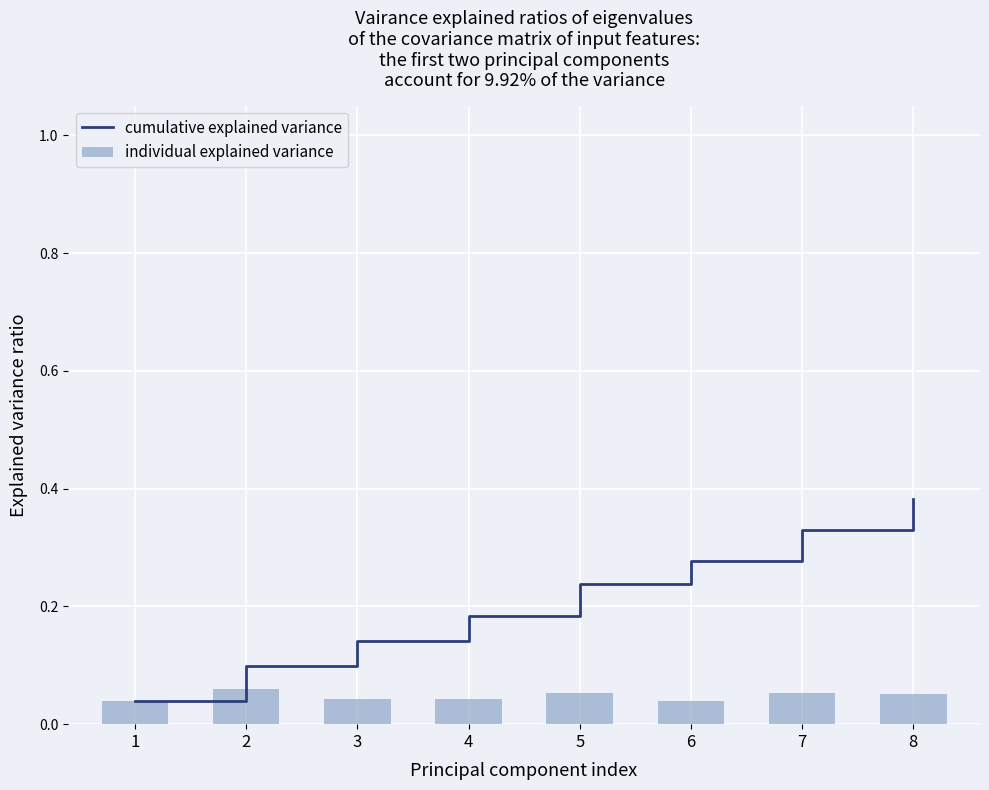

Are the bars horizontal?

No